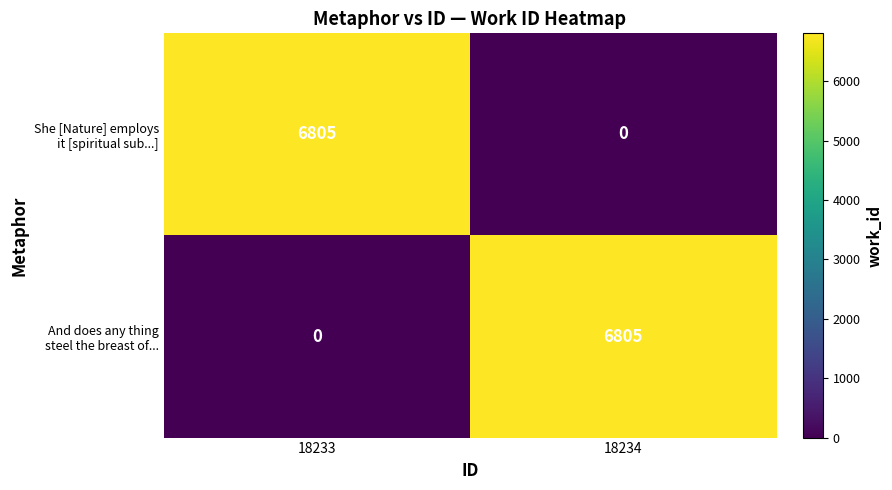

What is the spread (max minus min) of values at 18234?

6805